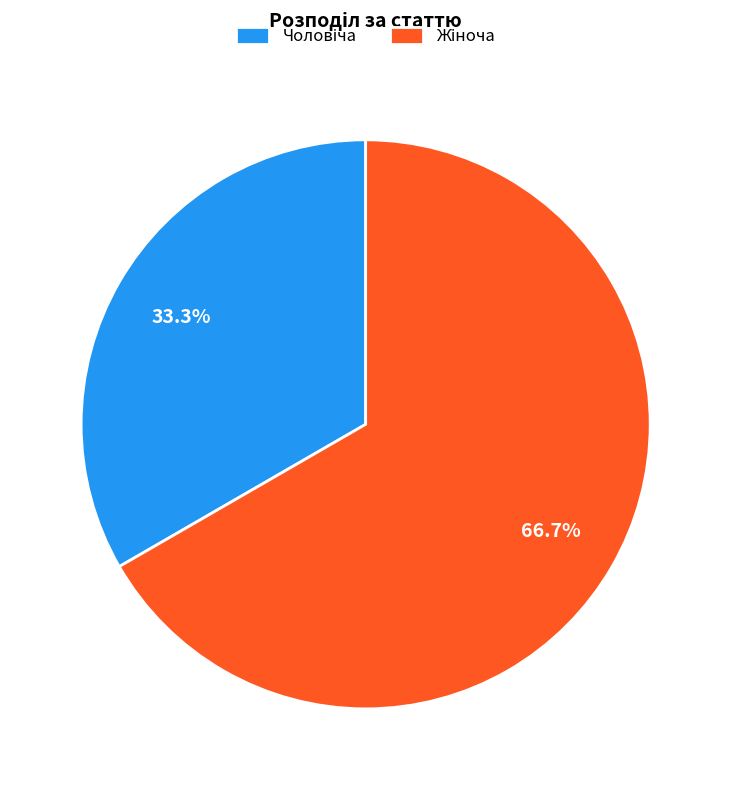

Is there any slice that represents more than half of the pie?

Yes